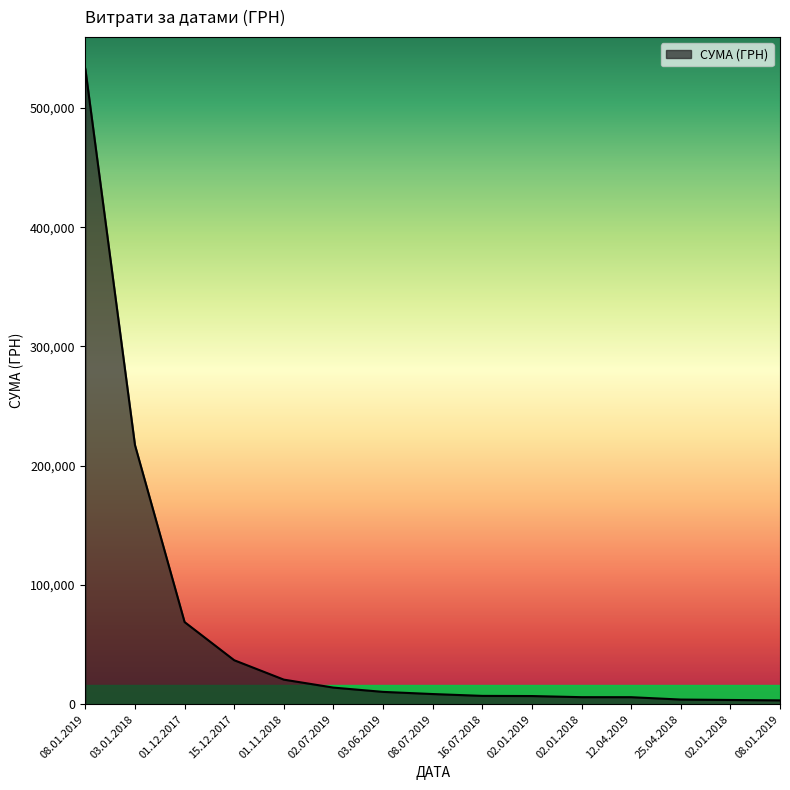

How many lines are shown in the chart?

1